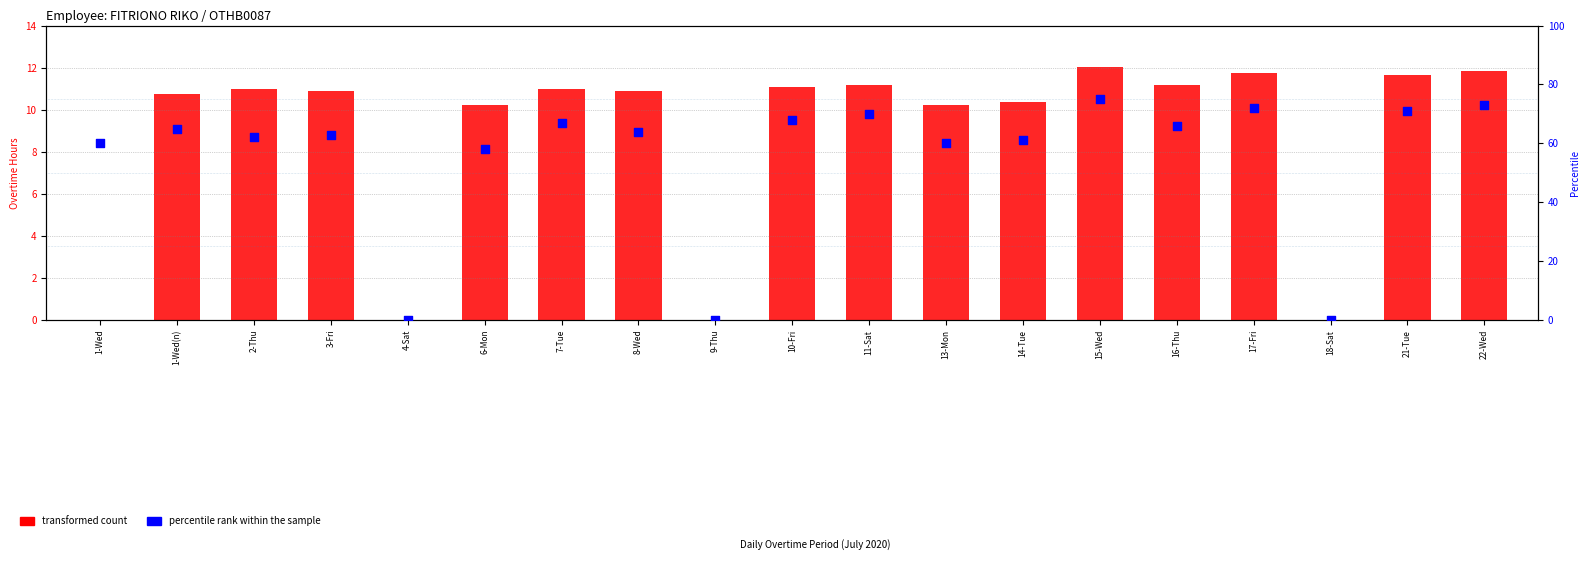

What is the total value across all series at 14-Tue?

71.4